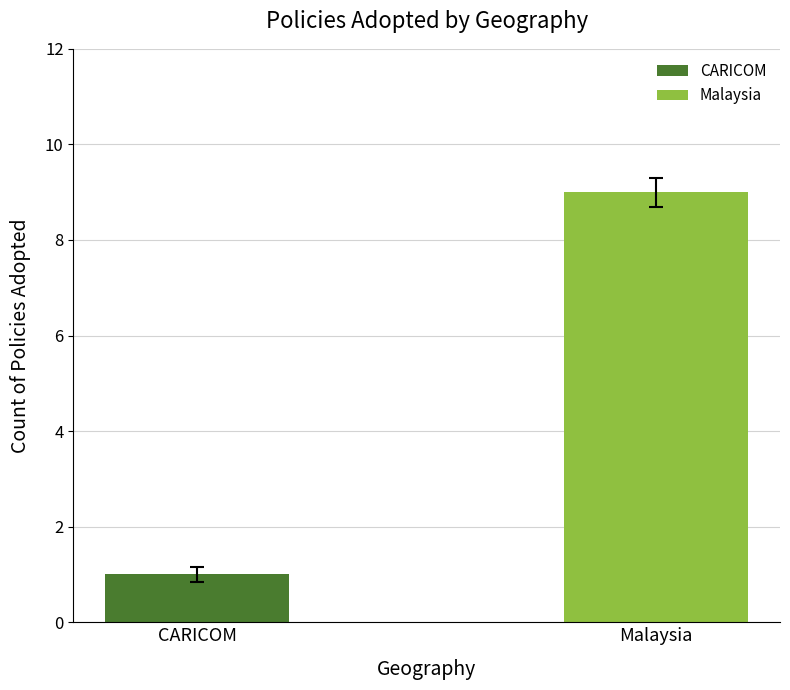

True or false: the data shows 9 at Malaysia.

True